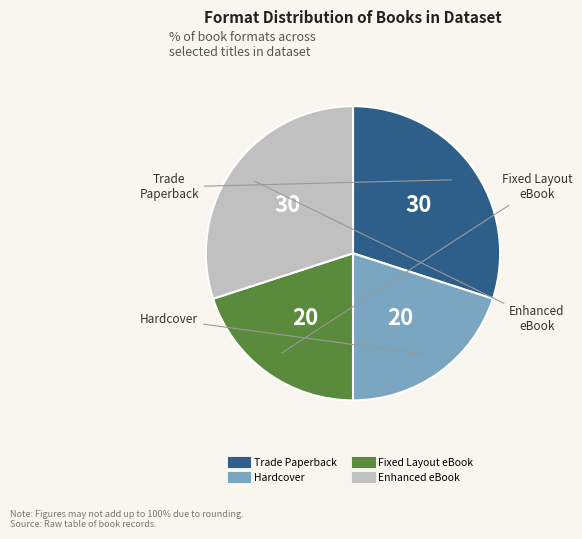

How many slices are in this pie chart?

4